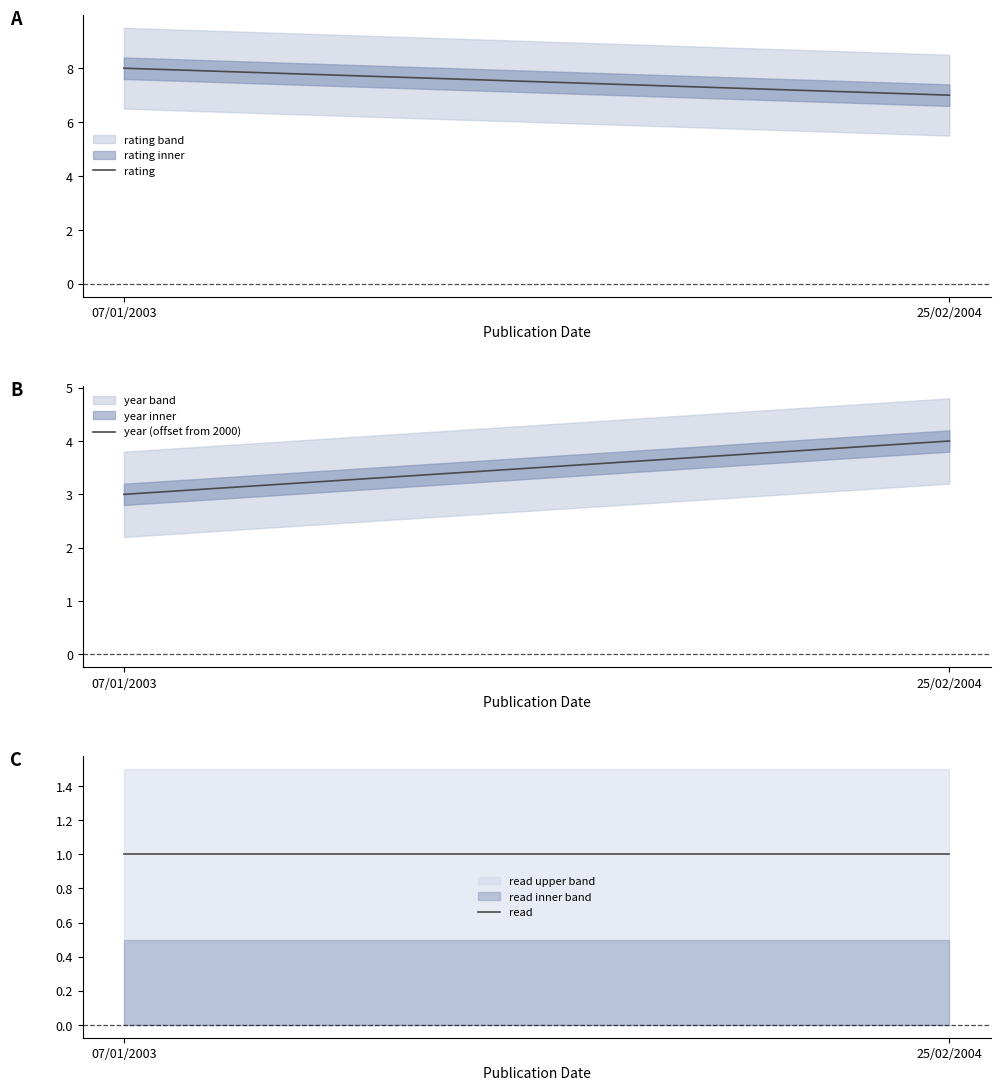

Is the value of read at 07/01/2003 greater than the value of rating at 07/01/2003?

No